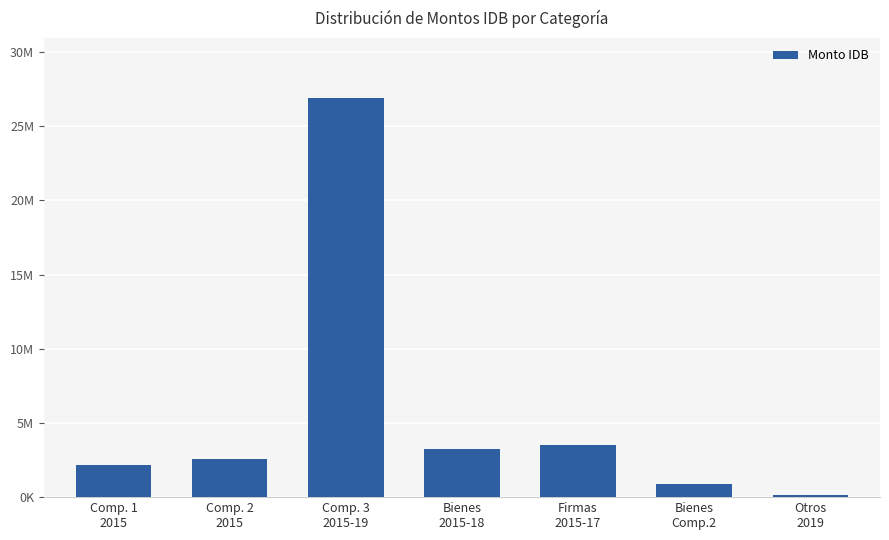

What is the minimum value shown in the chart?

150000